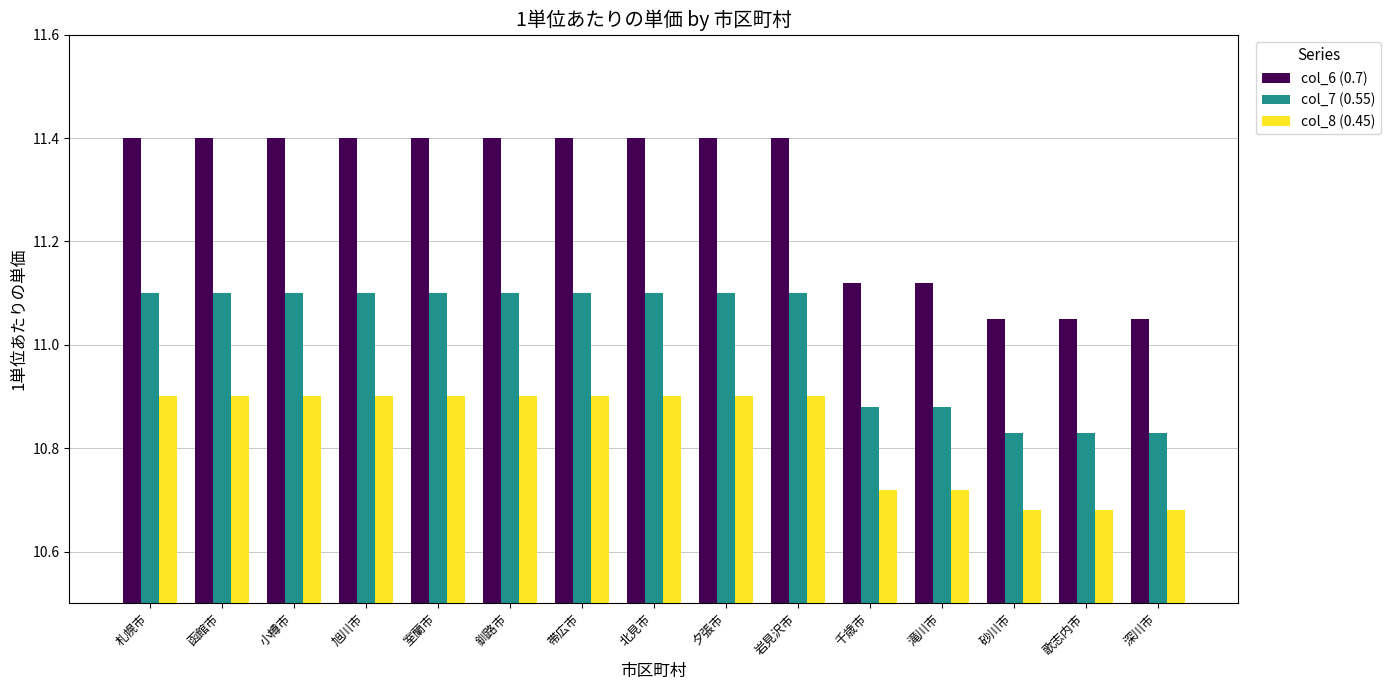

Is the value of col_6 (0.7) at 岩見沢市 greater than the value of col_8 (0.45) at 釧路市?

Yes